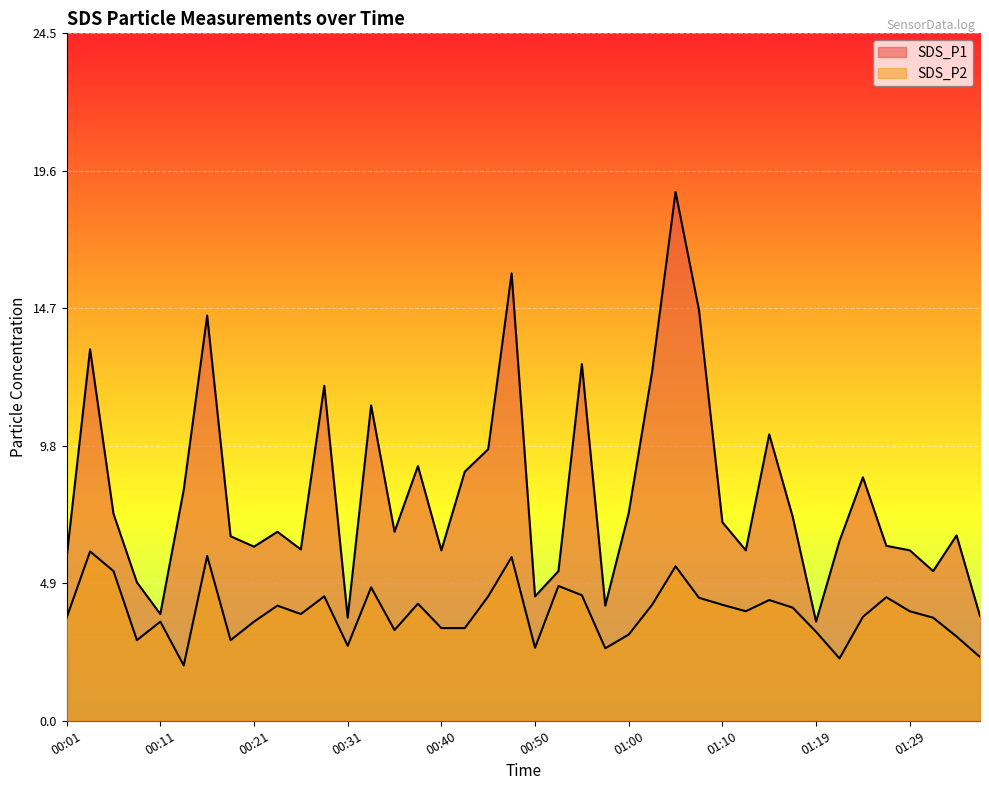

What is the sum of all SDS_P1 values?

323.6